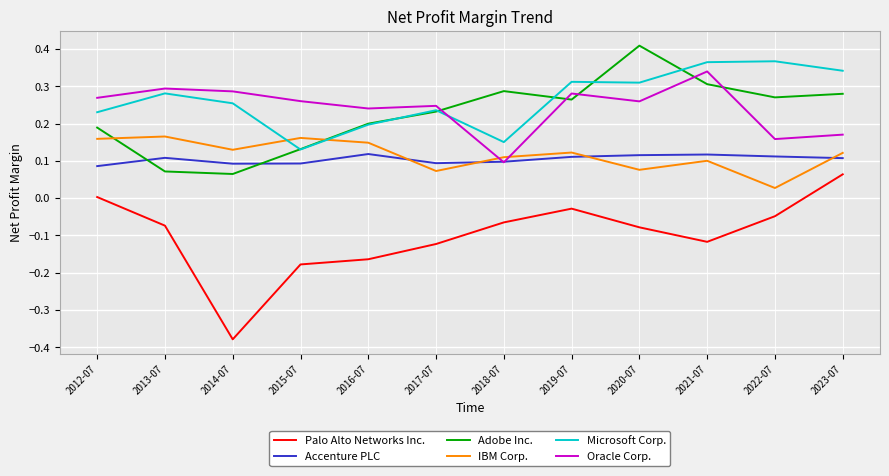

Which label corresponds to the largest value in the chart?

2020-07